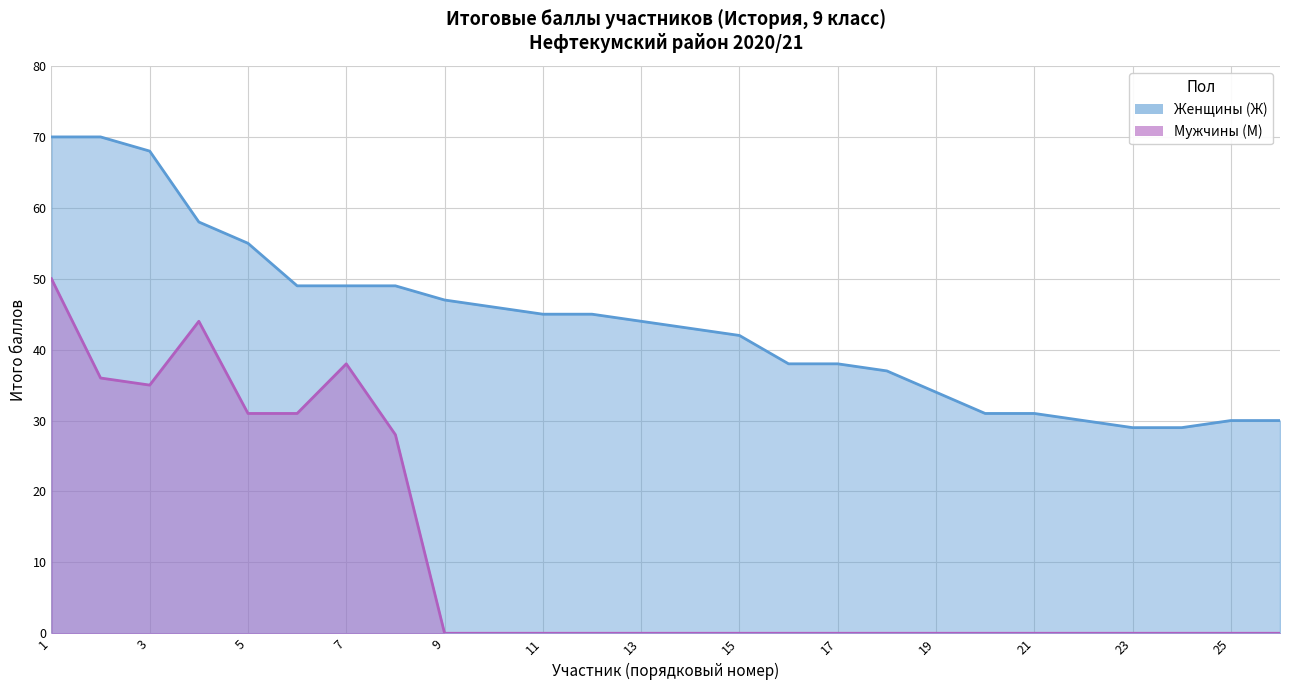

True or false: Мужчины (М) and Женщины (Ж) intersect in this chart.

False